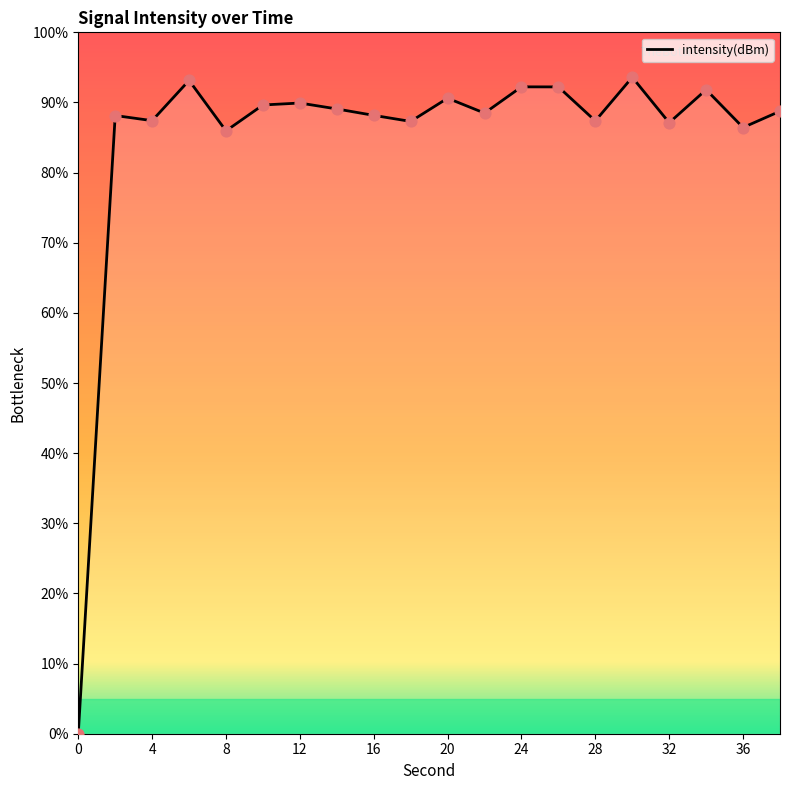

What is the difference between the maximum and minimum values?

93.6